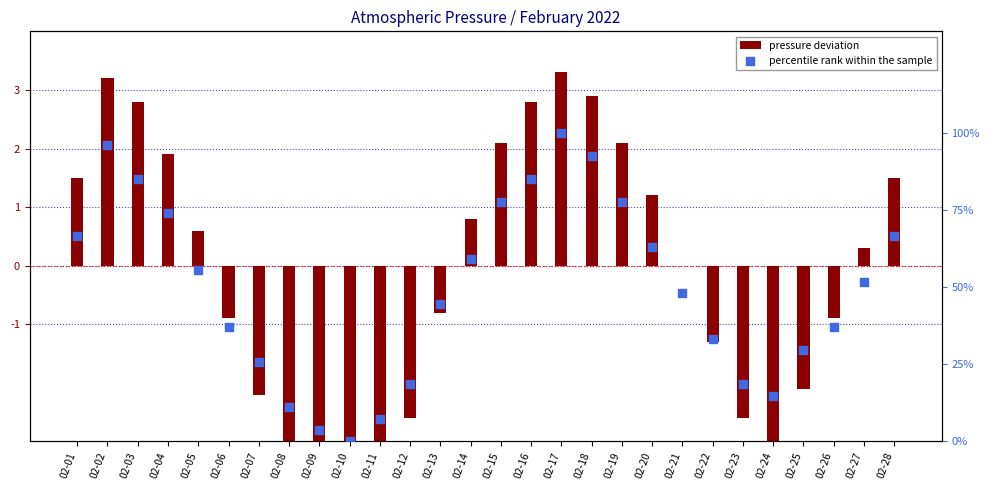

What is the total value across all series at 02-10?

-5.2